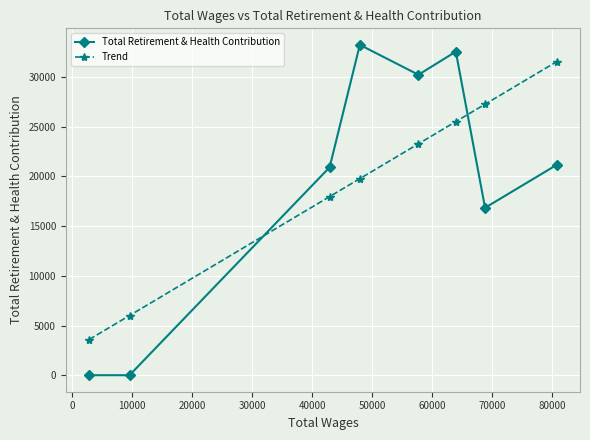

What is the highest value of the Total Retirement & Health Contribution series?

33232